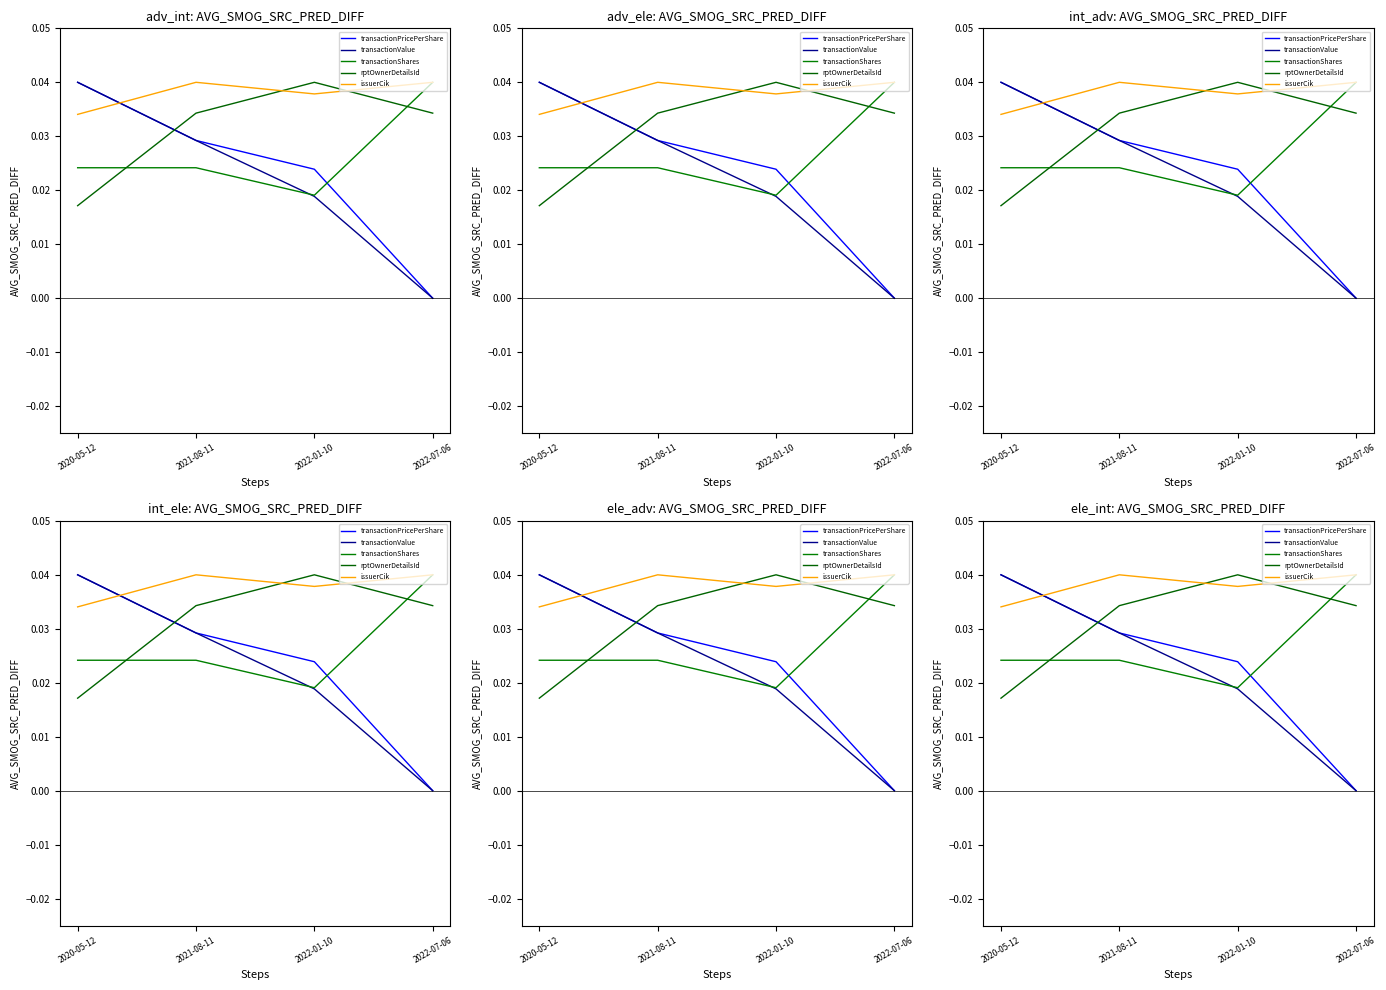

Is the value of rptOwnerDetailsId at 2020-05-12 greater than the value of transactionPricePerShare at 2021-08-11?

No